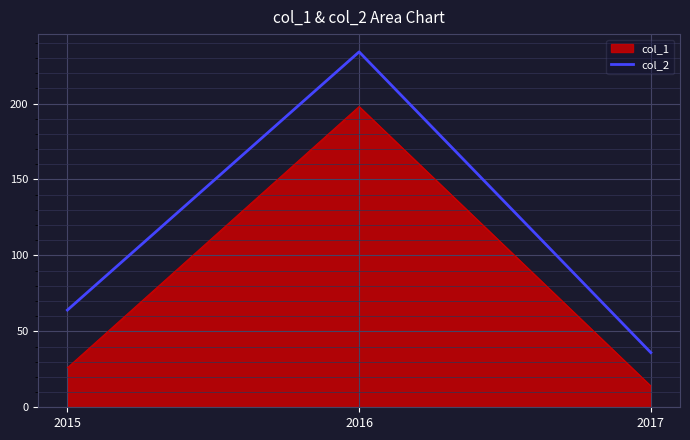

How many lines are shown in the chart?

2